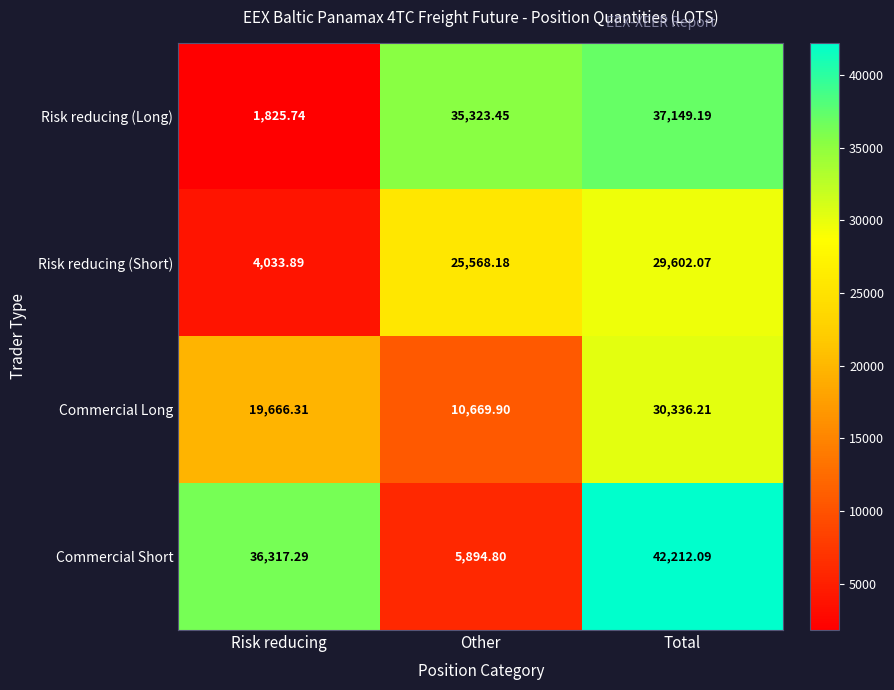

Is the value of Risk reducing (Long) at Total greater than the value of Commercial Long at Total?

Yes